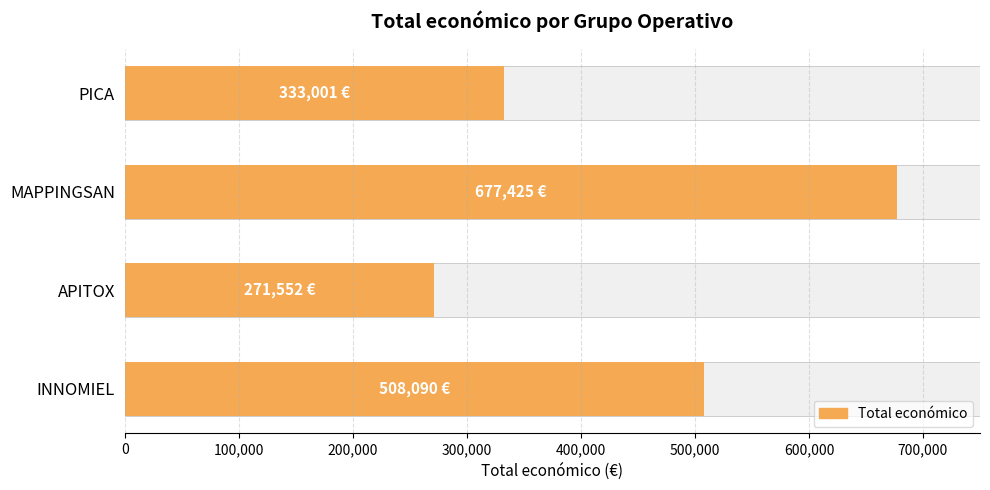

What position from the left is MAPPINGSAN?

3